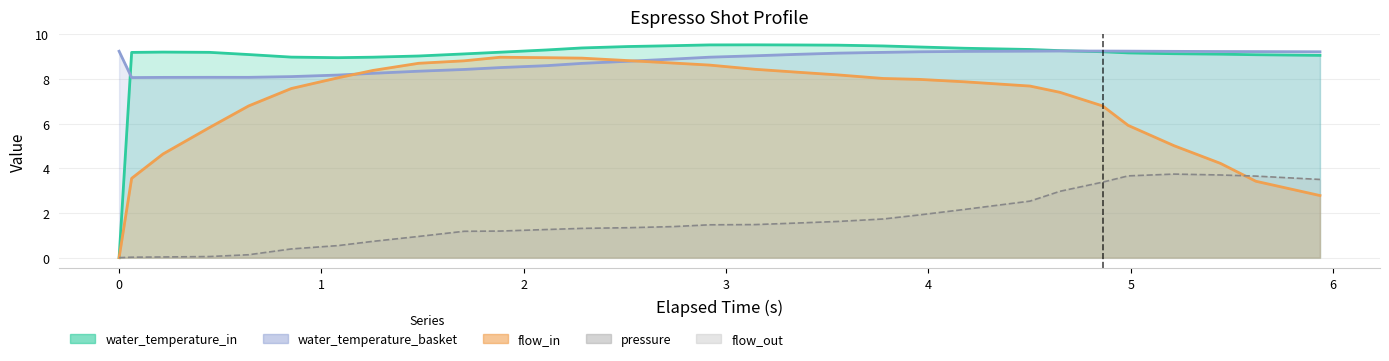

Is the value of pressure at 23 greater than the value of water_temperature_basket at 10?

No